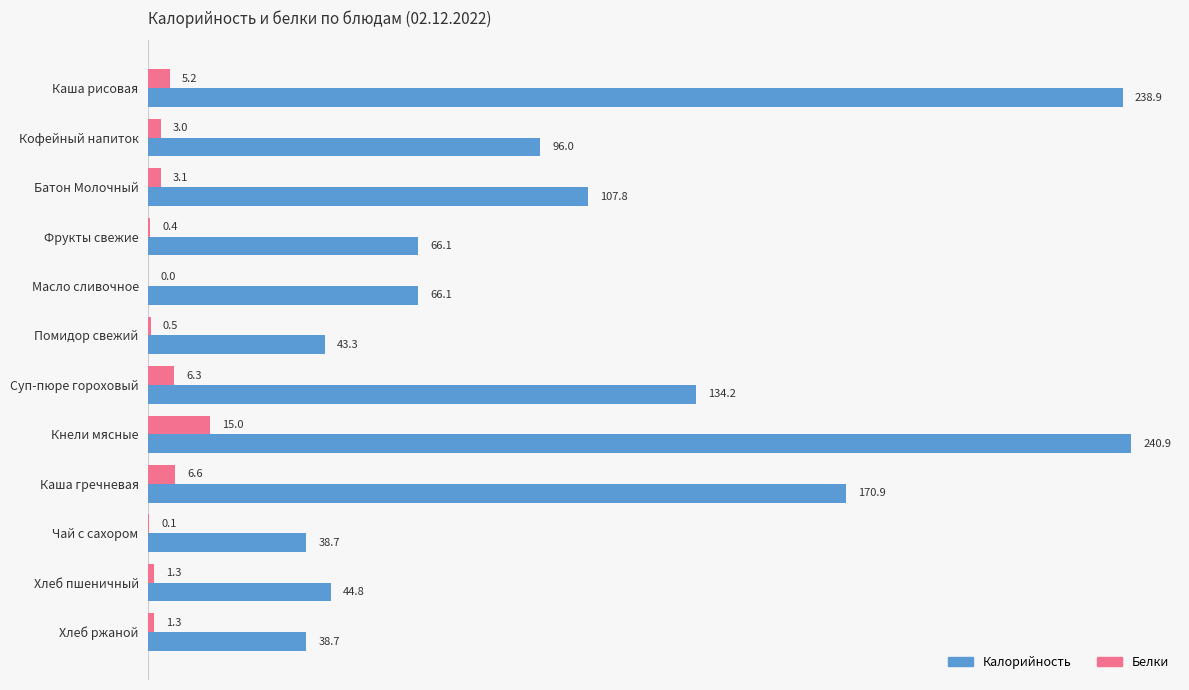

Count the number of data series in this chart.

2